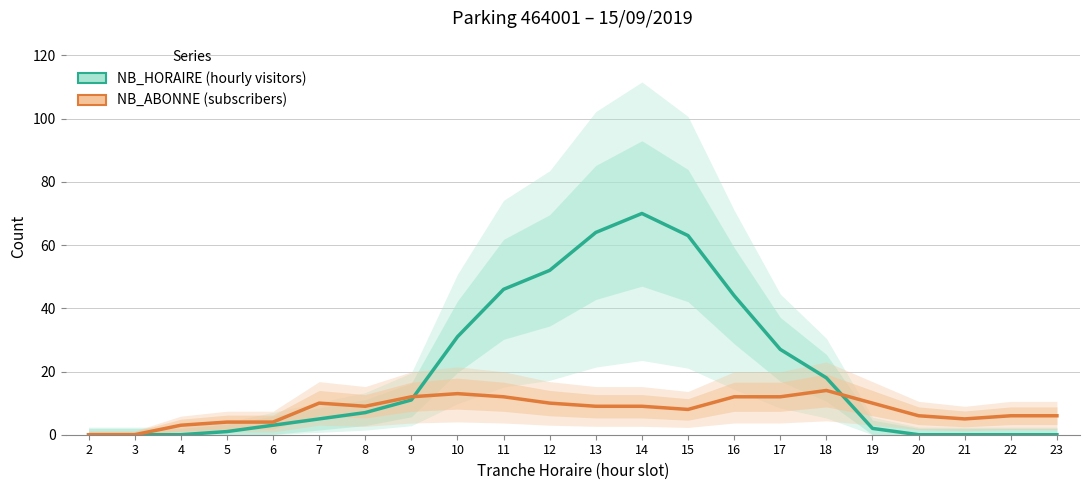

At which category does NB_HORAIRE (hourly visitors) reach its first local peak?

14